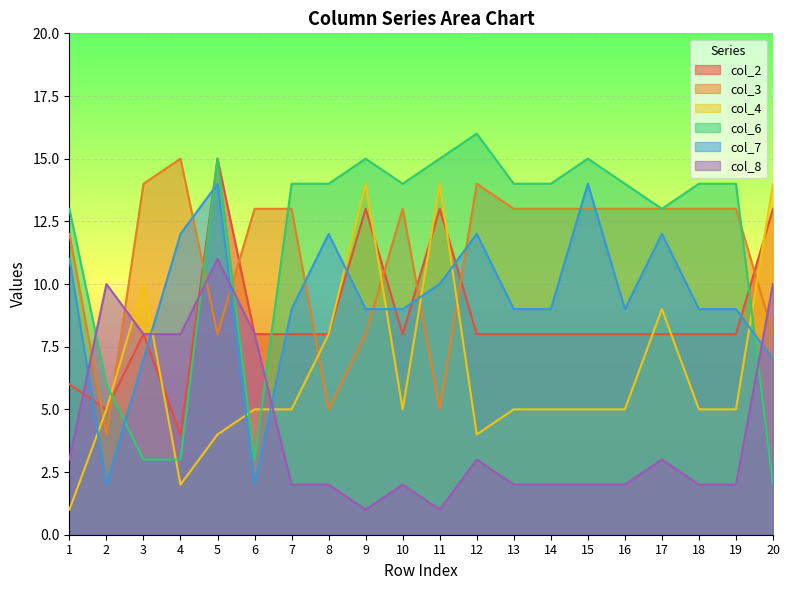

What is the highest value of the col_6 series?

16